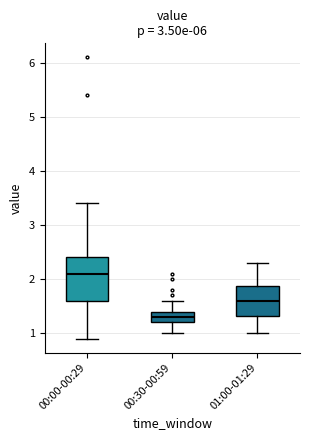

Reading left to right, read every box against the y-axis: the position of its median line, the range the box covers, and the ends of its whiskers. The values are not printed on the chart, so give them approximately, as read against the axis.

00:00-00:29: median 2.1, box 1.6 to 2.4, whiskers 0.9 to 3.4
00:30-00:59: median 1.3, box 1.2 to 1.4, whiskers 1.0 to 1.6
01:00-01:29: median 1.6, box 1.3 to 1.9, whiskers 1.0 to 2.3